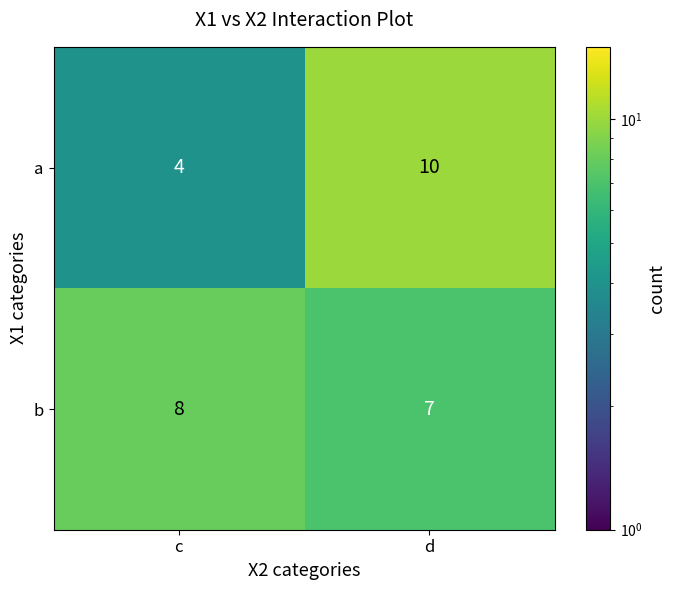

What is the difference between the highest and lowest values at d?

3